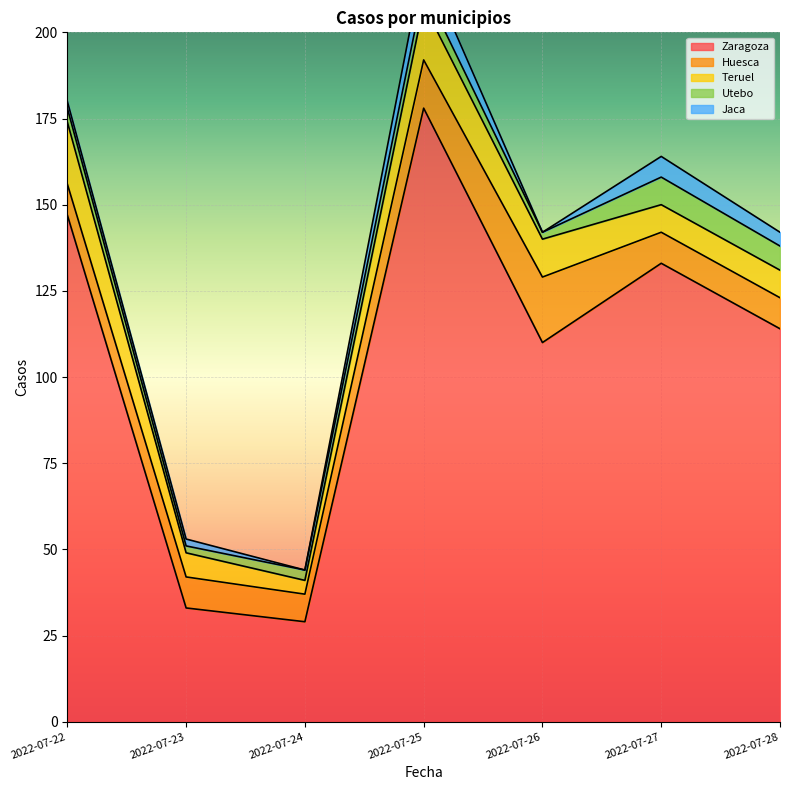

How many data points in Zaragoza are above 114?

3